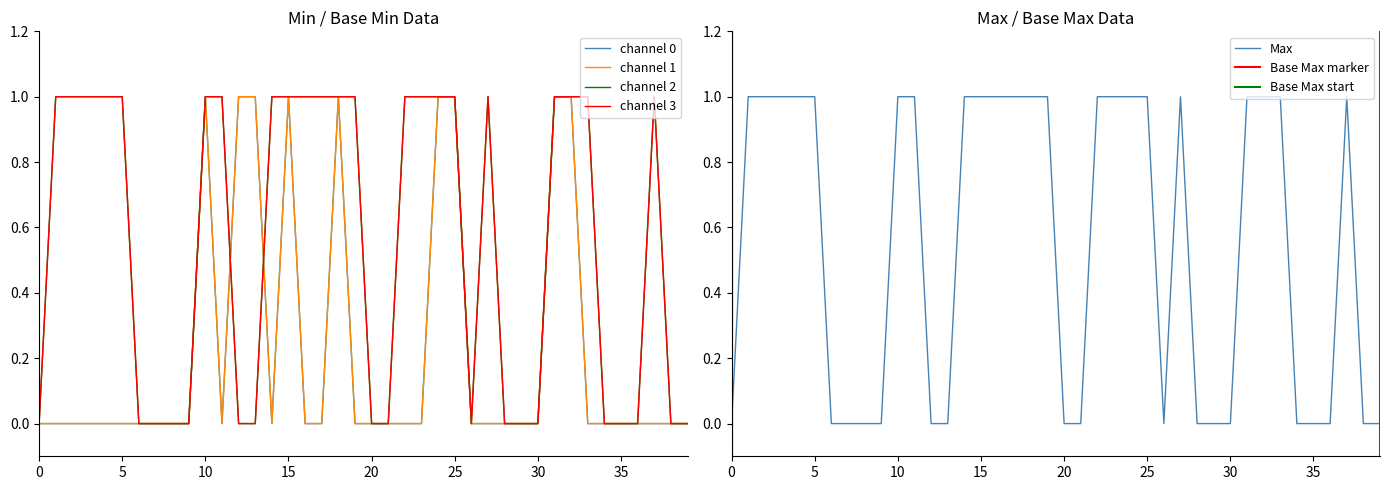

What is the label of the 4th point from the right?

36